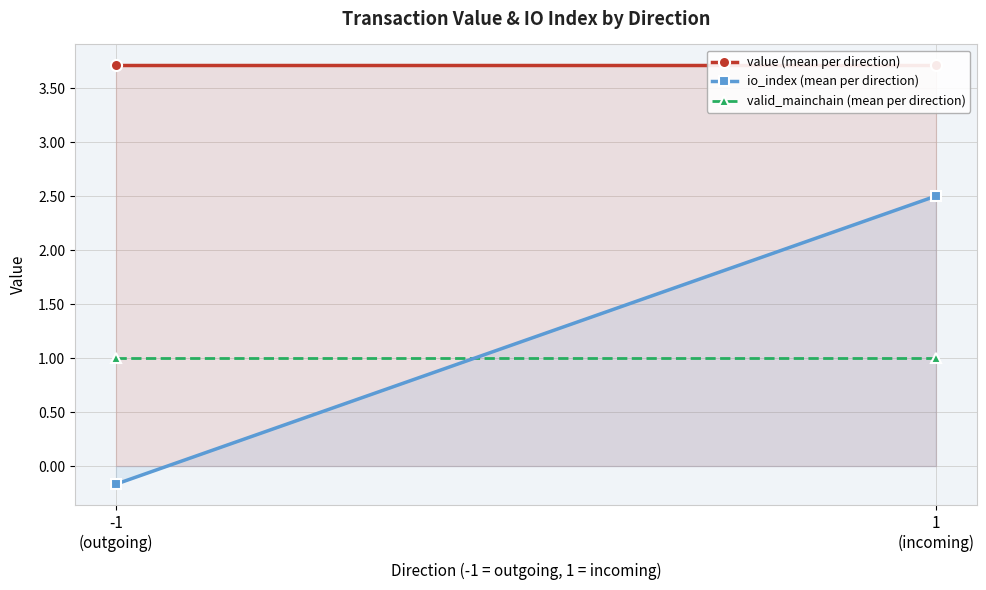

Reading left to right, list all the values displayed in this chart.

value (mean per direction): 3.7	3.7
io_index (mean per direction): -0.2	2.5
valid_mainchain (mean per direction): 1.0	1.0